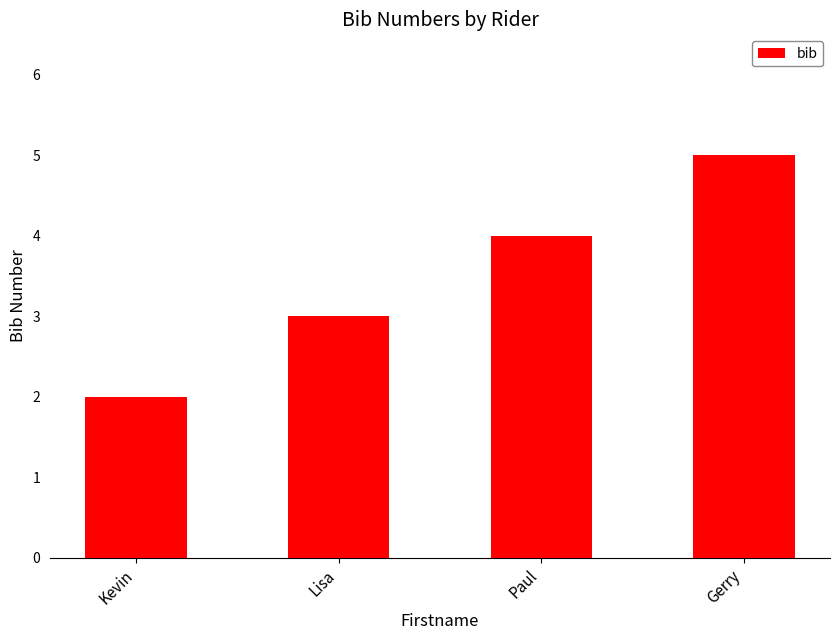

Reading left to right, extract all data points from this chart.

2	3	4	5